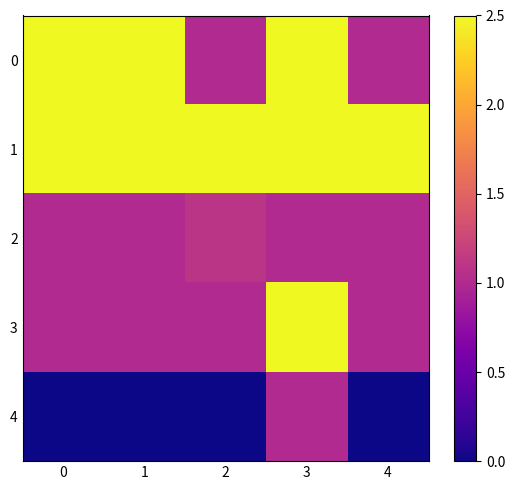

List the series in order of their peak value, lowest first.

4, 2, 3, 0, 1